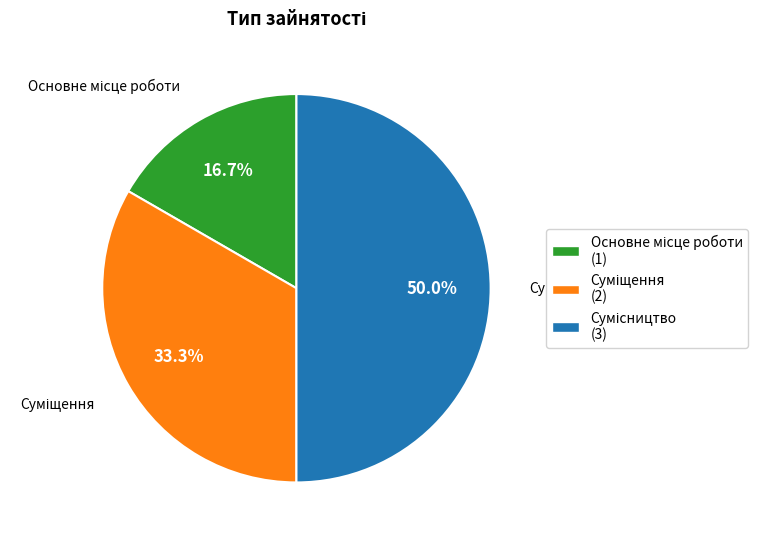

What is the change in value from Основне місце роботи to Суміщення?

+1